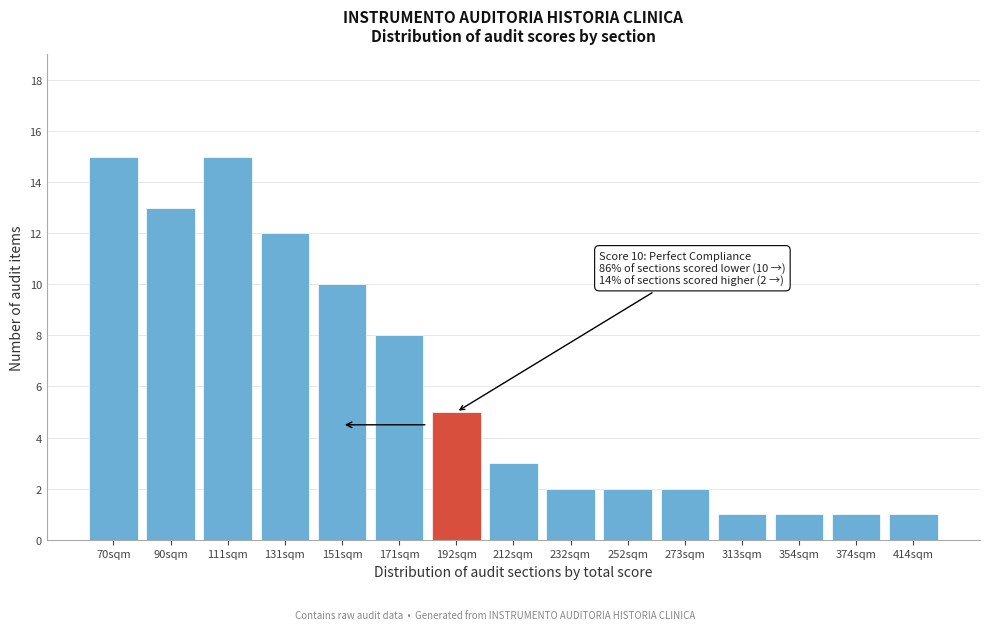

Reading left to right, what are all the values shown in this chart?

15	13	15	12	10	8	5	3	2	2	2	1	1	1	1